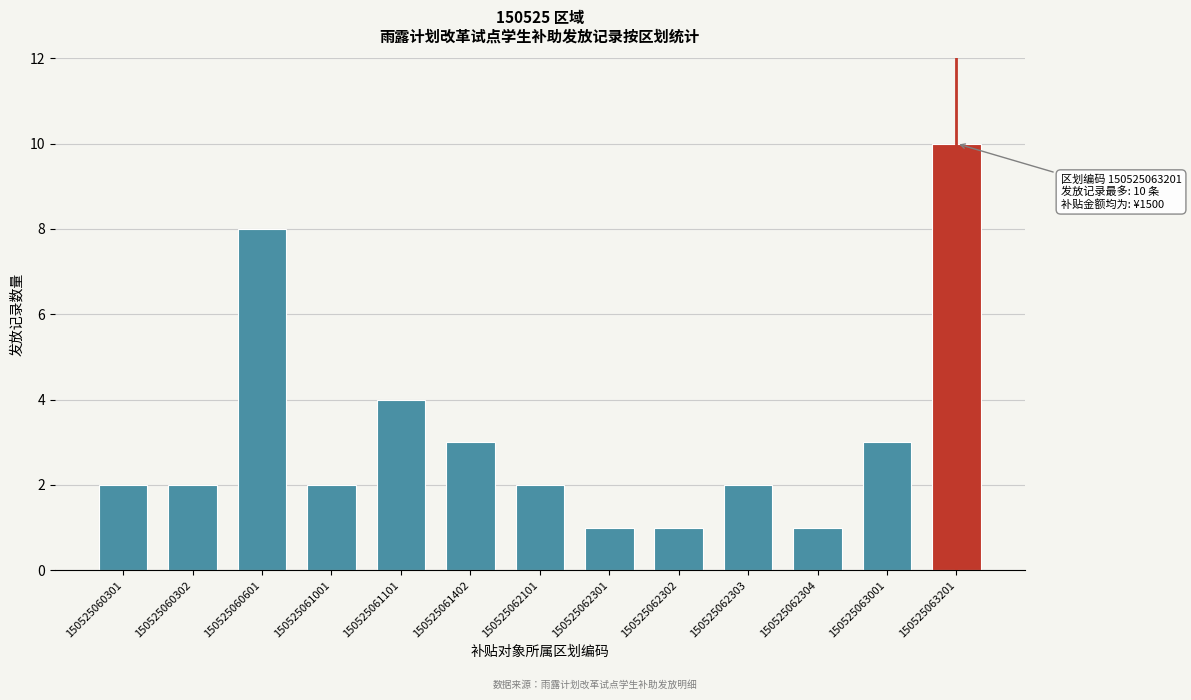

Reading left to right, extract all data points from this chart.

150525060301=2	150525060302=2	150525060601=8	150525061001=2	150525061101=4	150525061402=3	150525062101=2	150525062301=1	150525062302=1	150525062303=2	150525062304=1	150525063001=3	150525063201=10